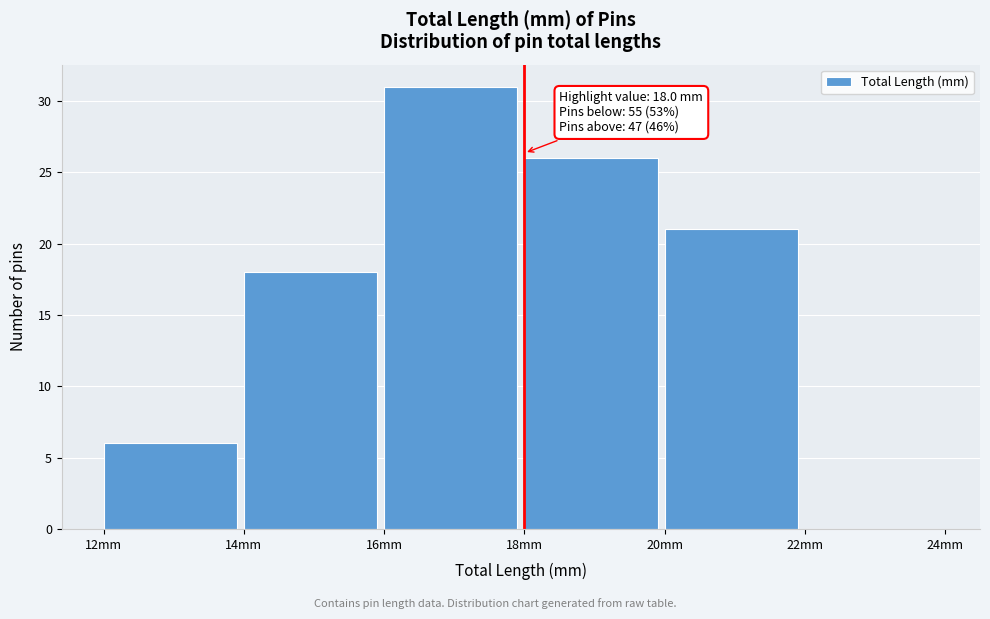

Which range on the x-axis has the tallest bar?

16 to 18